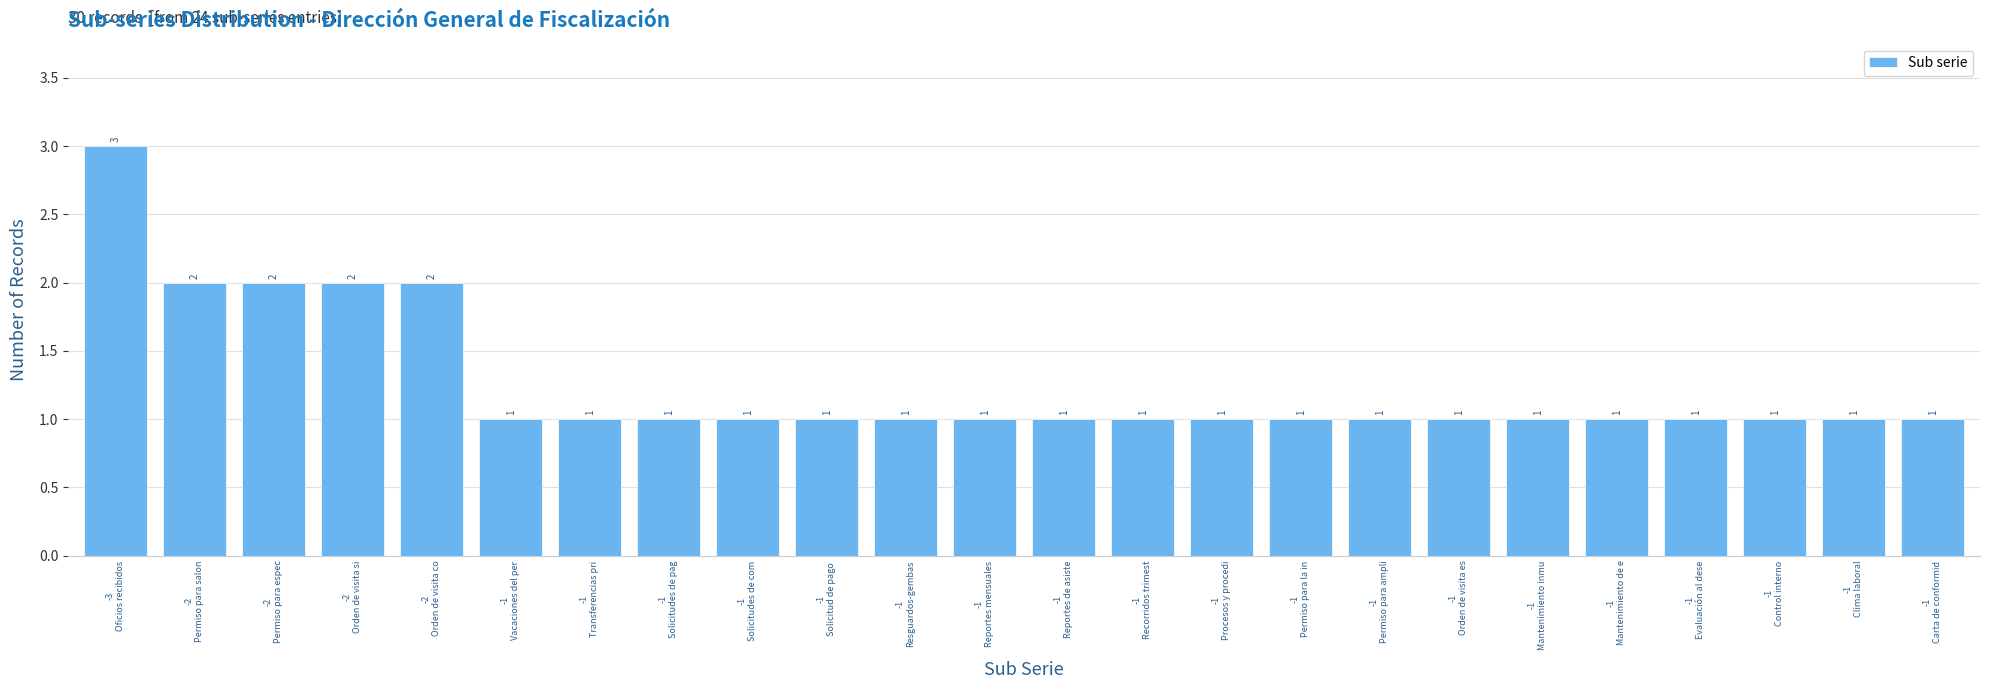

Reading left to right, list all the values displayed in this chart.

3	2	2	2	2	1	1	1	1	1	1	1	1	1	1	1	1	1	1	1	1	1	1	1